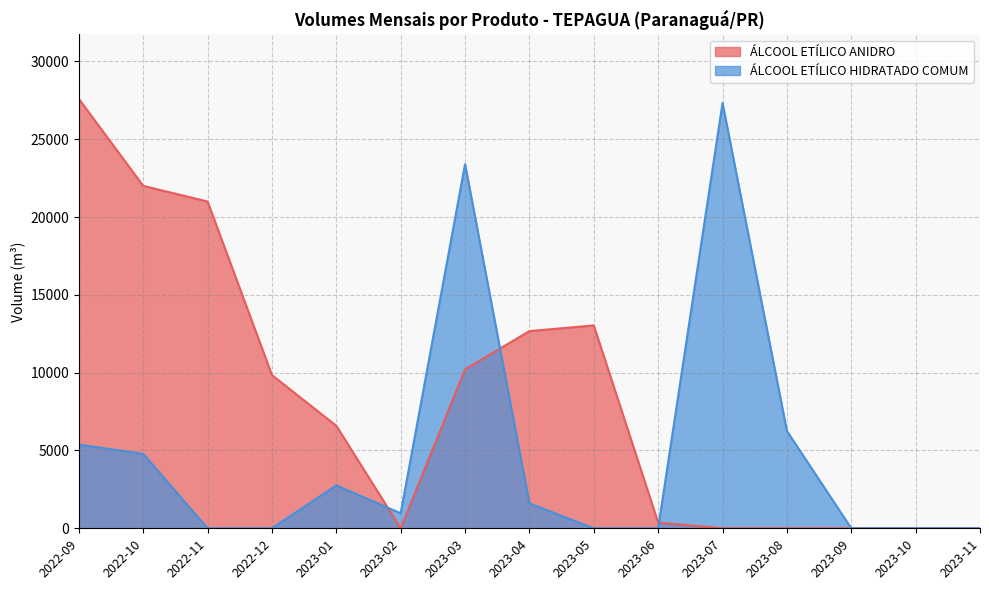

At which category does ÁLCOOL ETÍLICO ANIDRO reach its first local peak?

2023-05